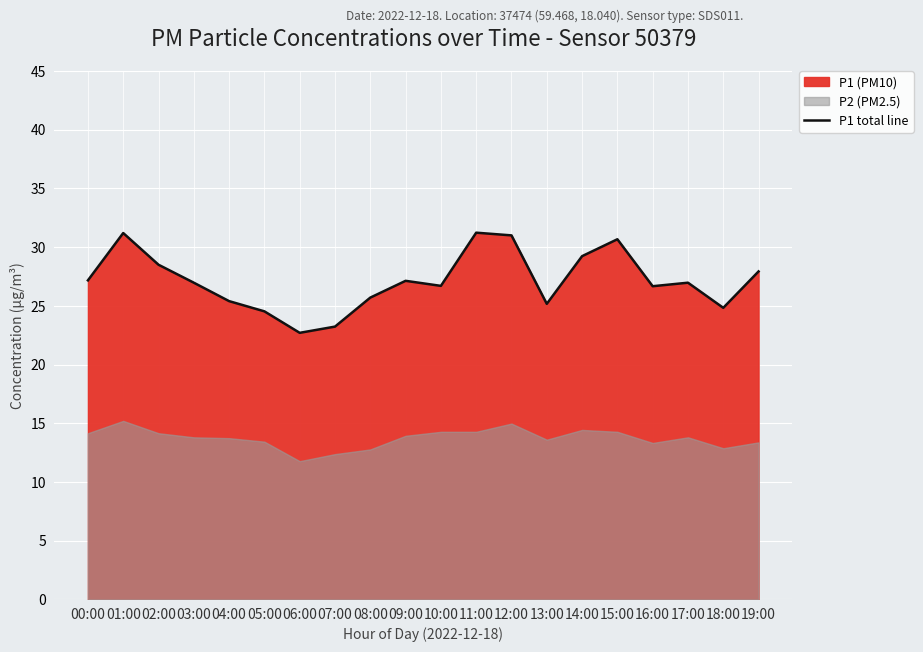

How many data points are less than 26?

7